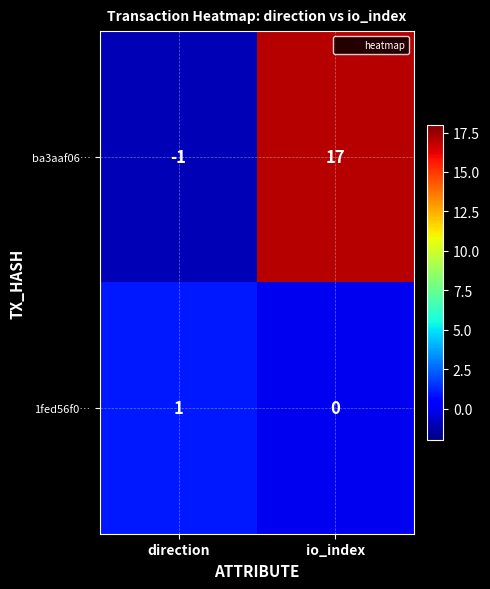

At which category is the sum across all series the highest?

io_index